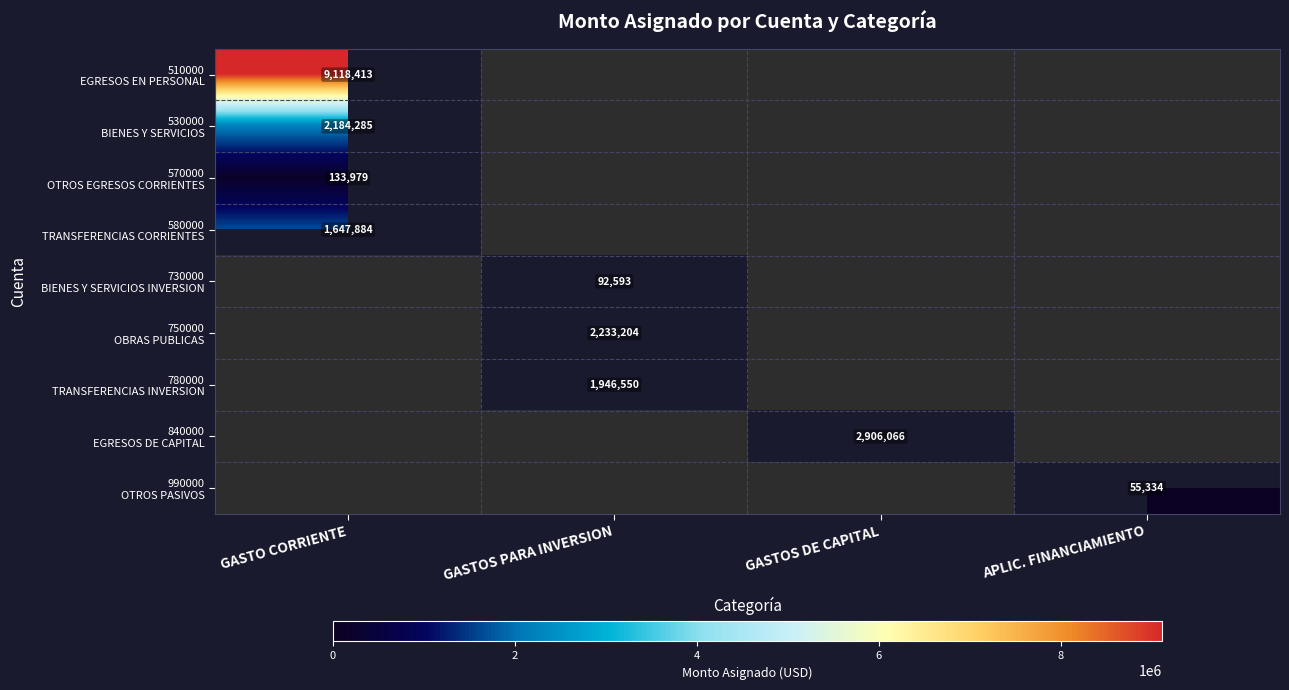

Which has a higher value, GASTOS PARA INVERSION or APLIC. FINANCIAMIENTO?

GASTOS PARA INVERSION